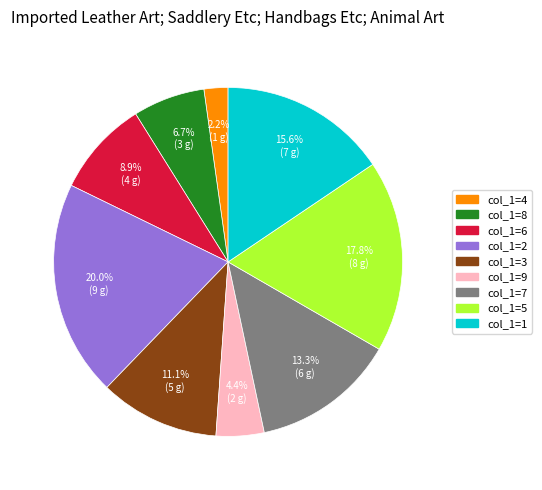

Approximately how many times larger is the value at col_1=2 compared to col_1=8?

3.0